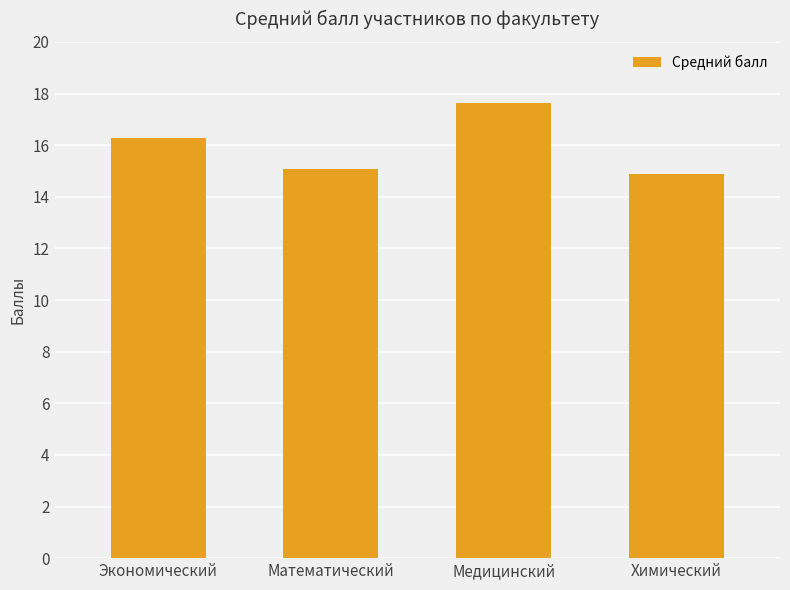

What is the approximate value at Математический?

15.1